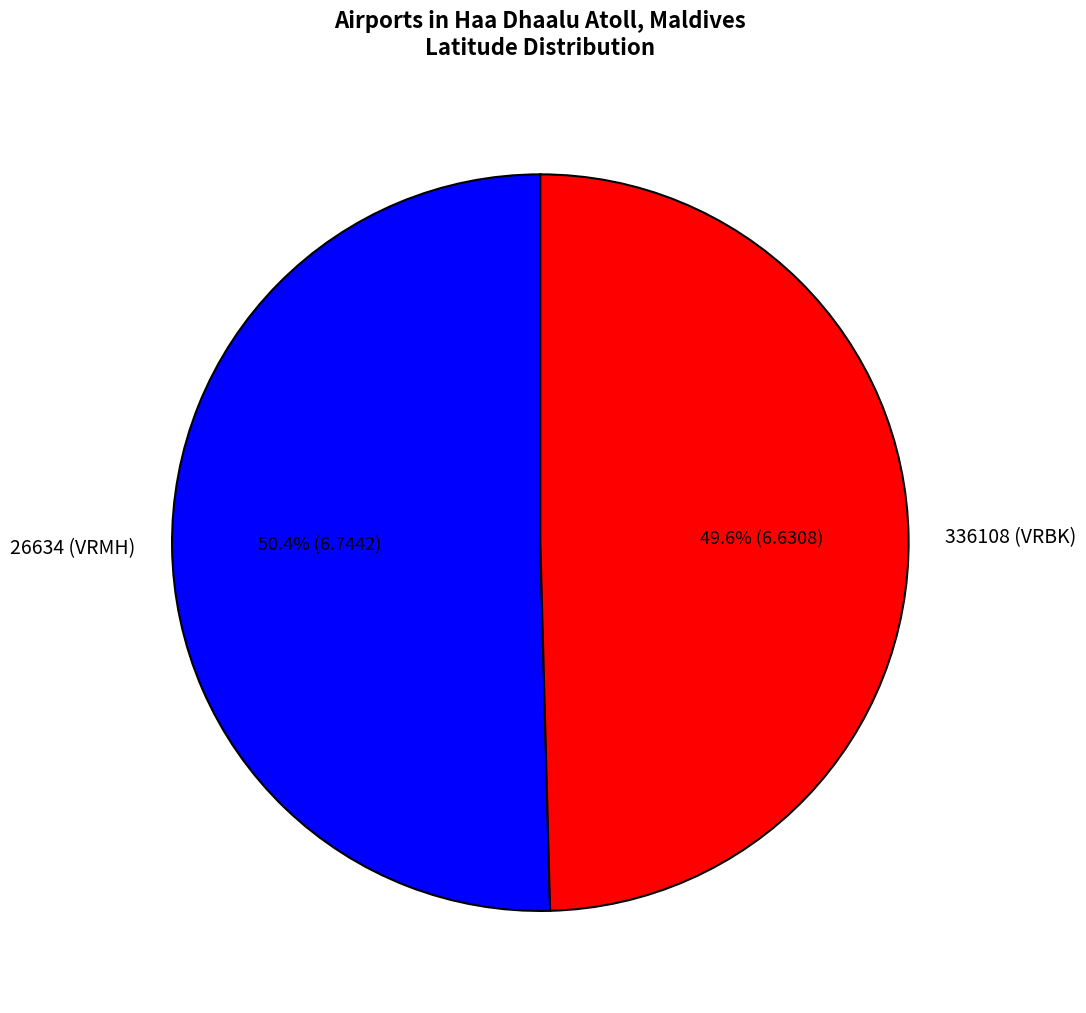

The 26634 (VRMH) slice represents 58% of the pie. True or false?

False